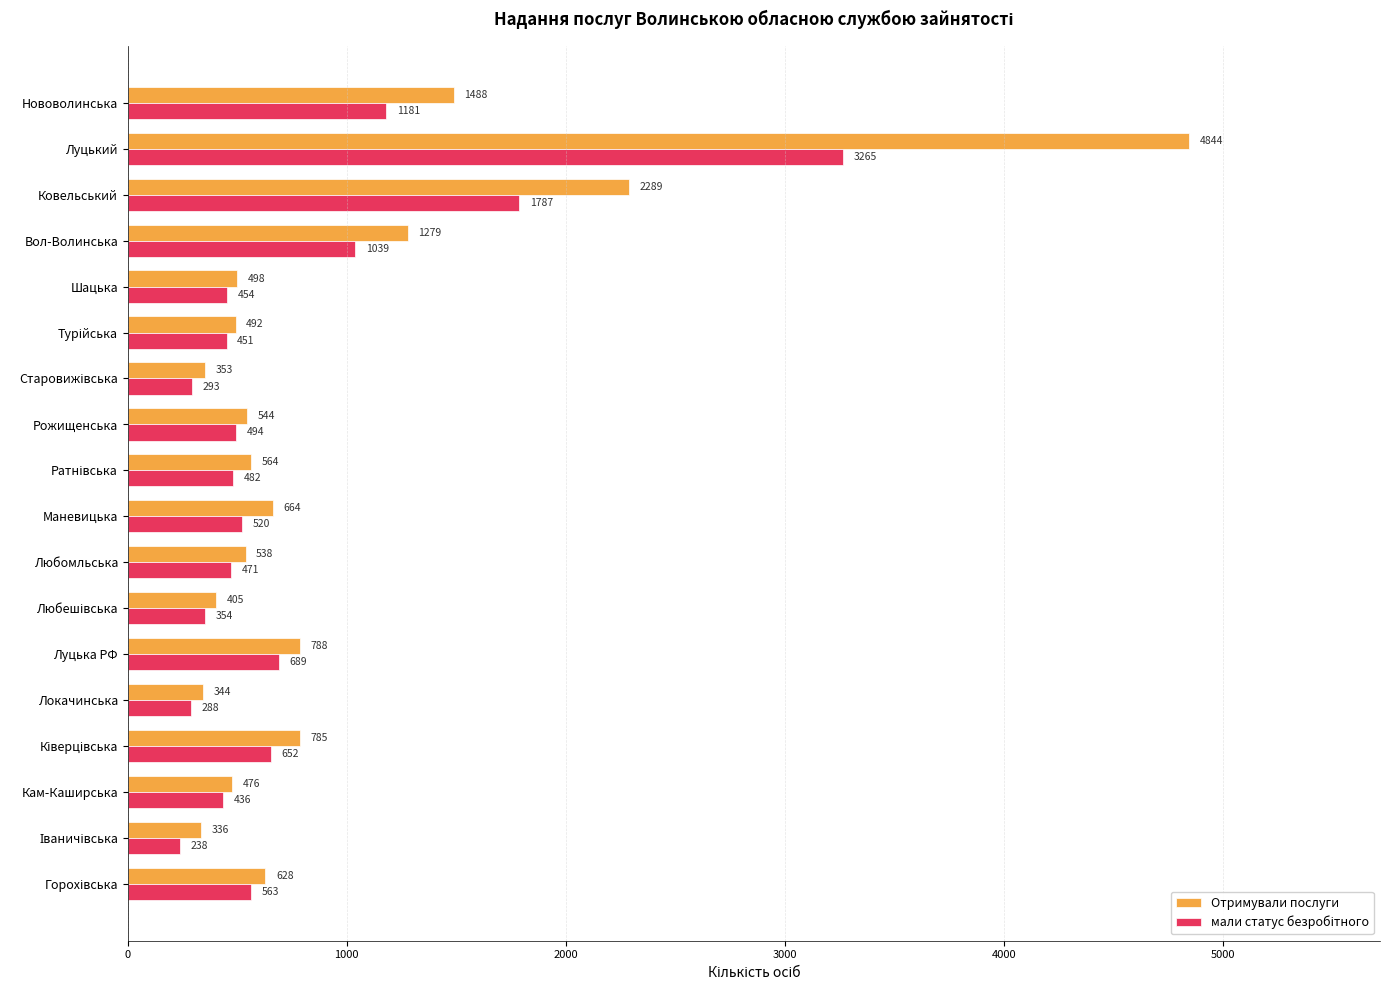

What is the average value of the Отримували послуги series?

962